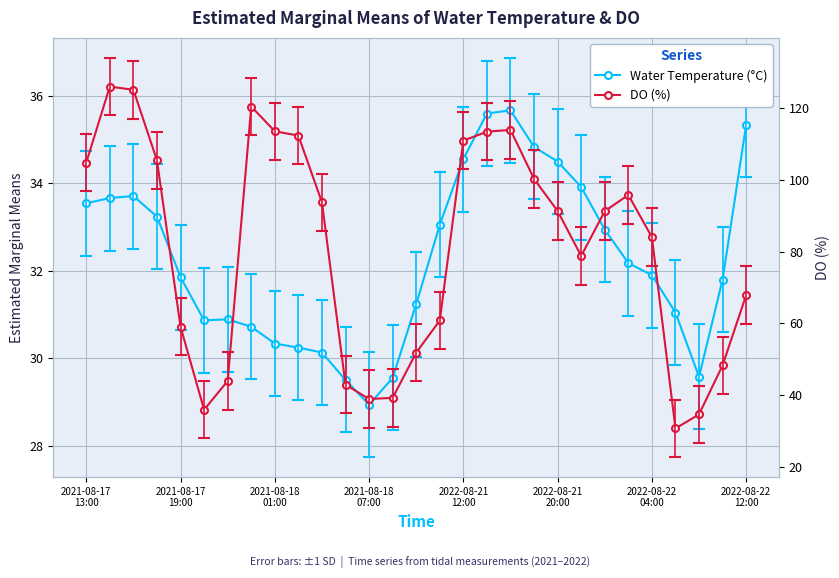

What is the difference between the Water Temperature (°C) values at 28 and 11?

5.8